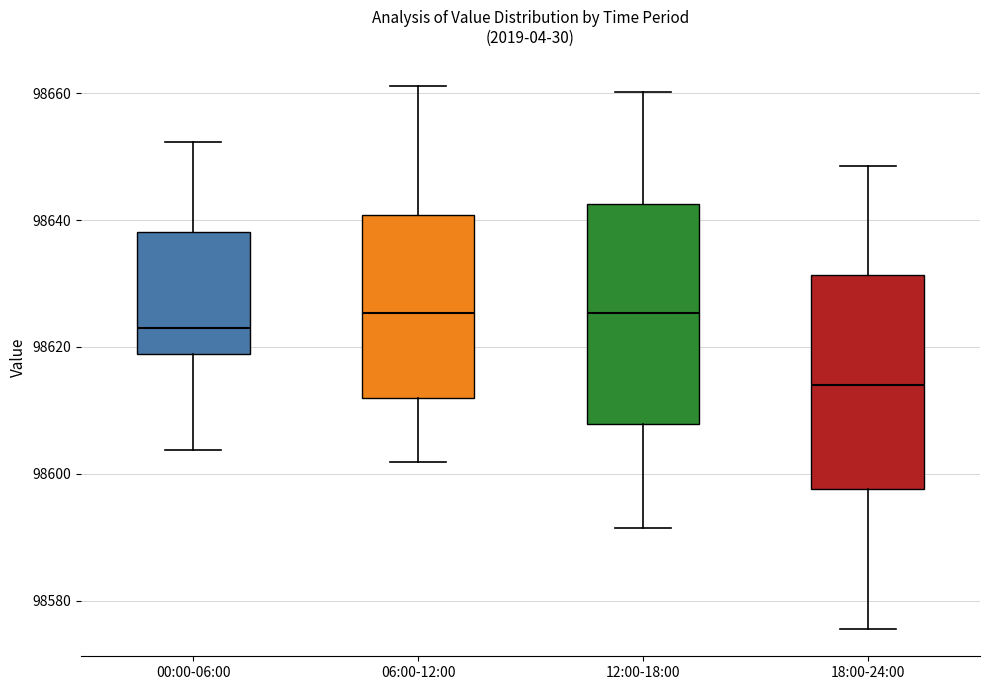

Which box has the lowest median line?

18:00-24:00